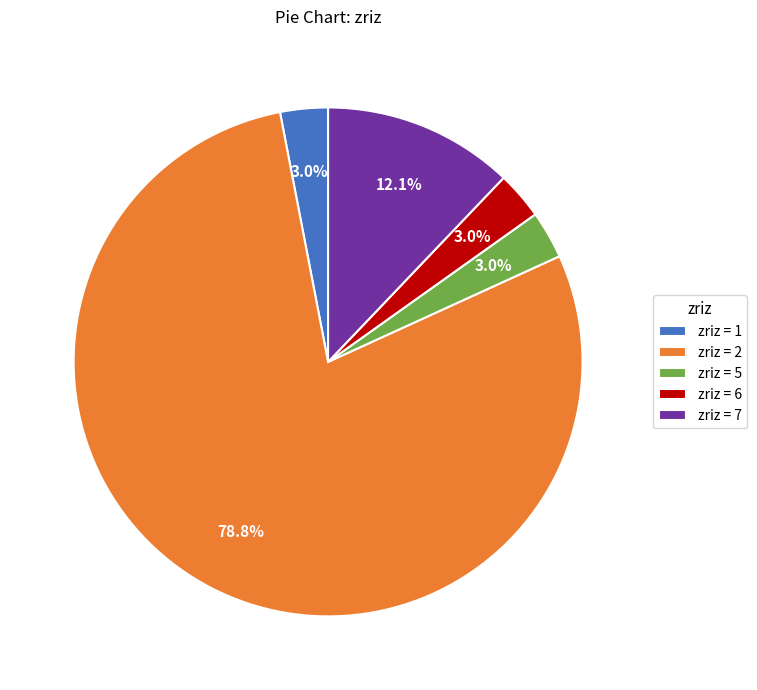

Is the sum of zriz = 7 and zriz = 6 greater than half?

No